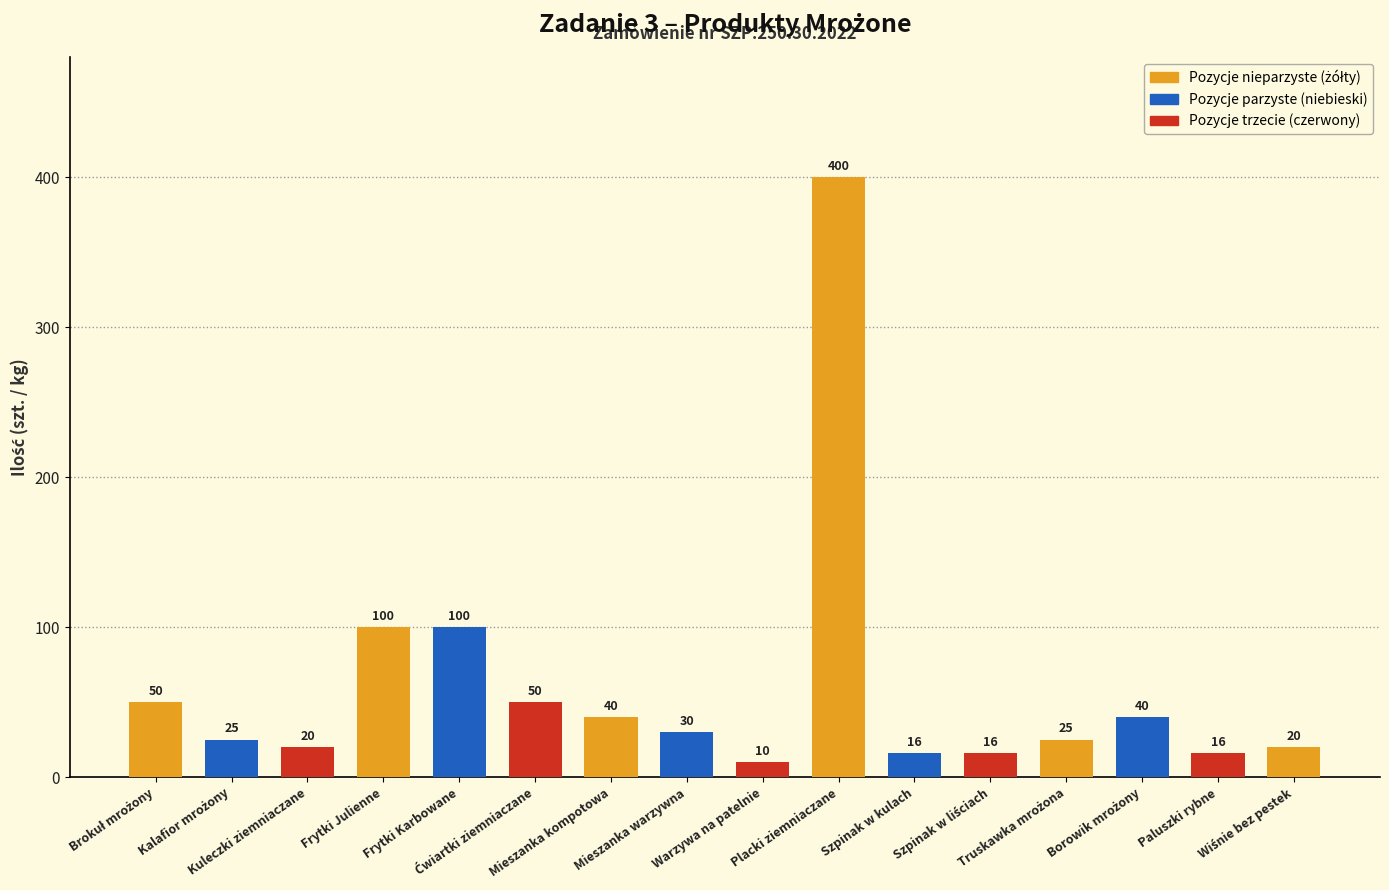

What is the average value?

60